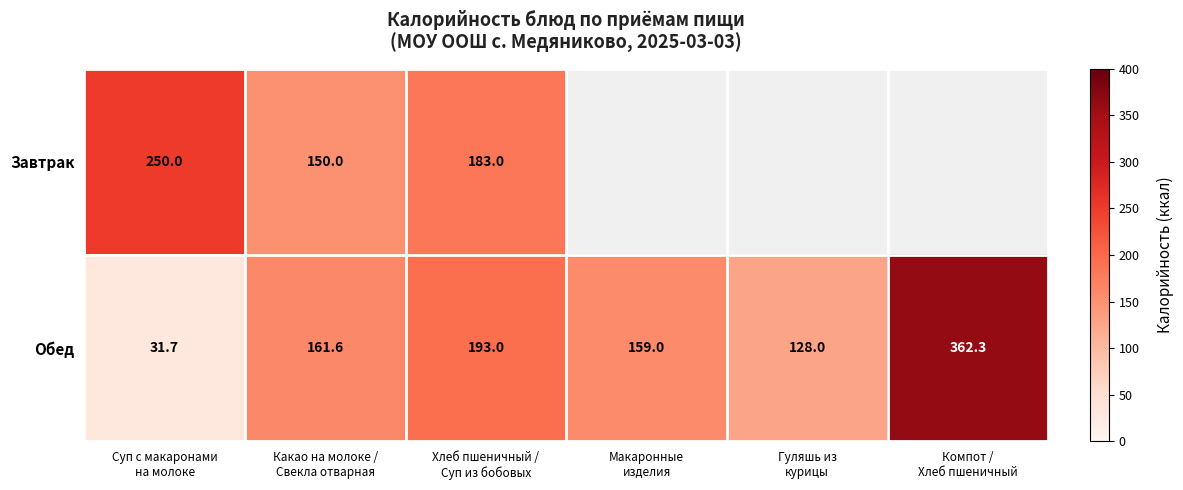

At how many categories does at least one series exceed 235?

2